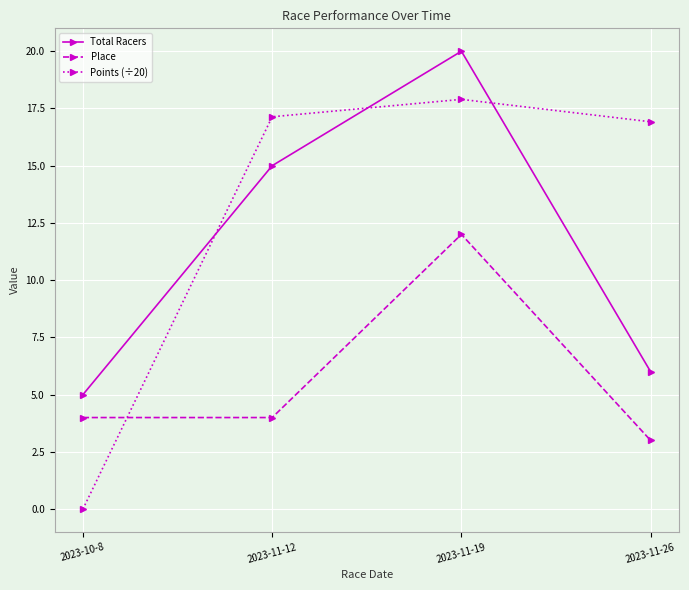

Reading right to left, extract all data points from this chart.

Total Racers: 6.0	20.0	15.0	5.0
Place: 3.0	12.0	4.0	4.0
Points (÷20): 16.9	17.9	17.1	0.0